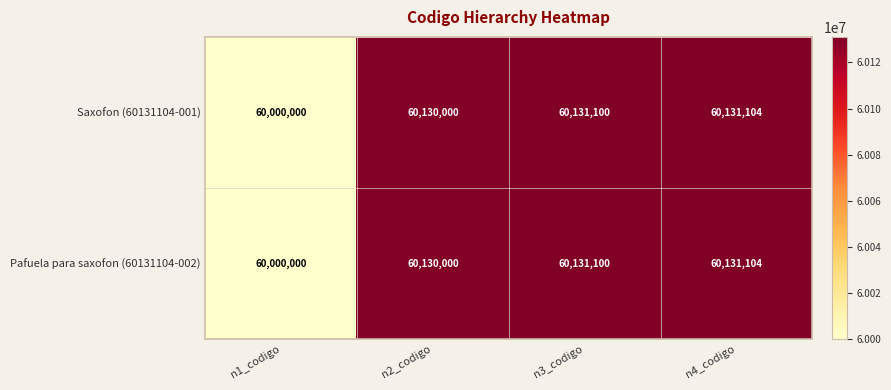

What is the average value of the Pafuela para saxofon (60131104-002) series?

60098051